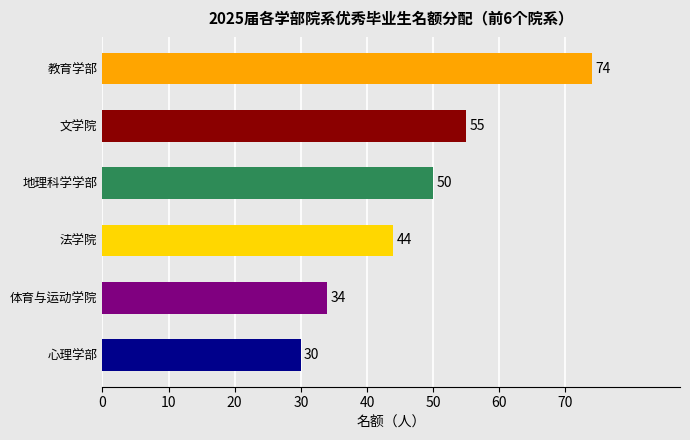

The chart shows a value of 112 at 教育学部. True or false?

False